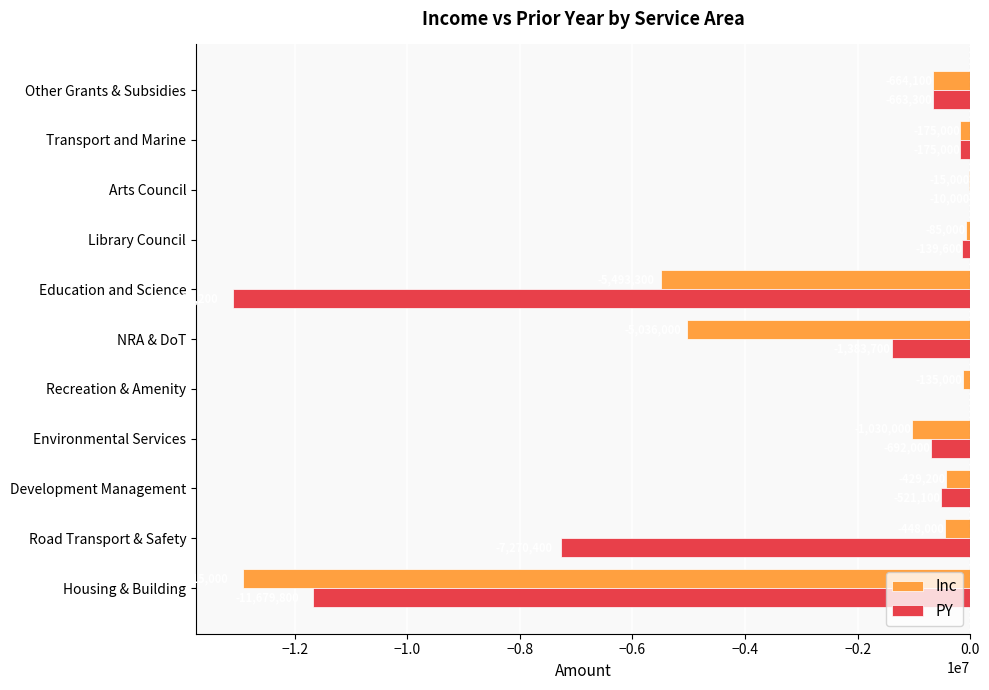

What is the sum of the Inc values at NRA & DoT and Recreation & Amenity?

-5171000